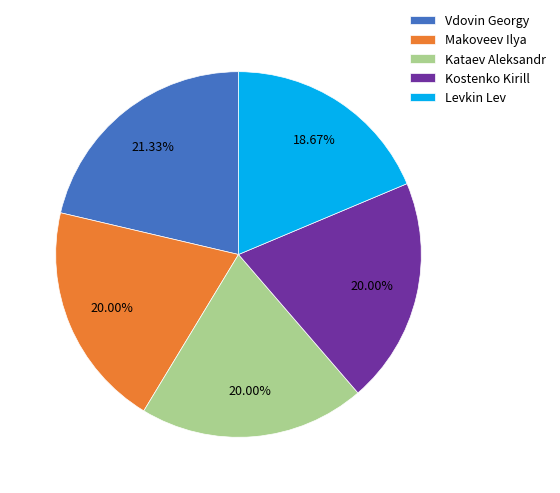

Is it true that Levkin Lev is 12% of the pie?

False